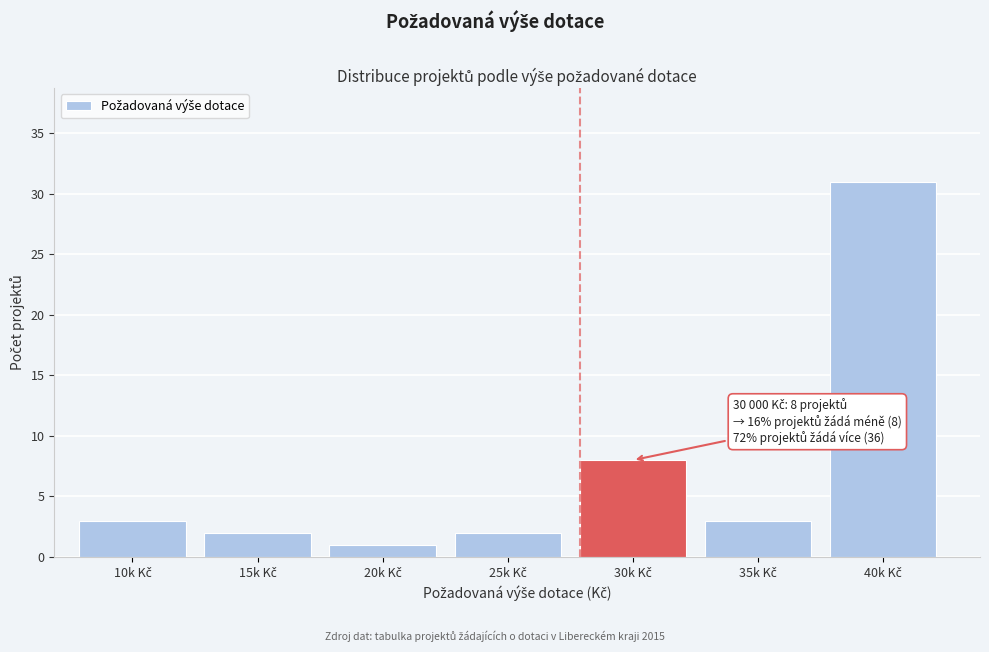

Reading left to right, transcribe all the data shown in this chart.

3	2	1	2	8	3	31